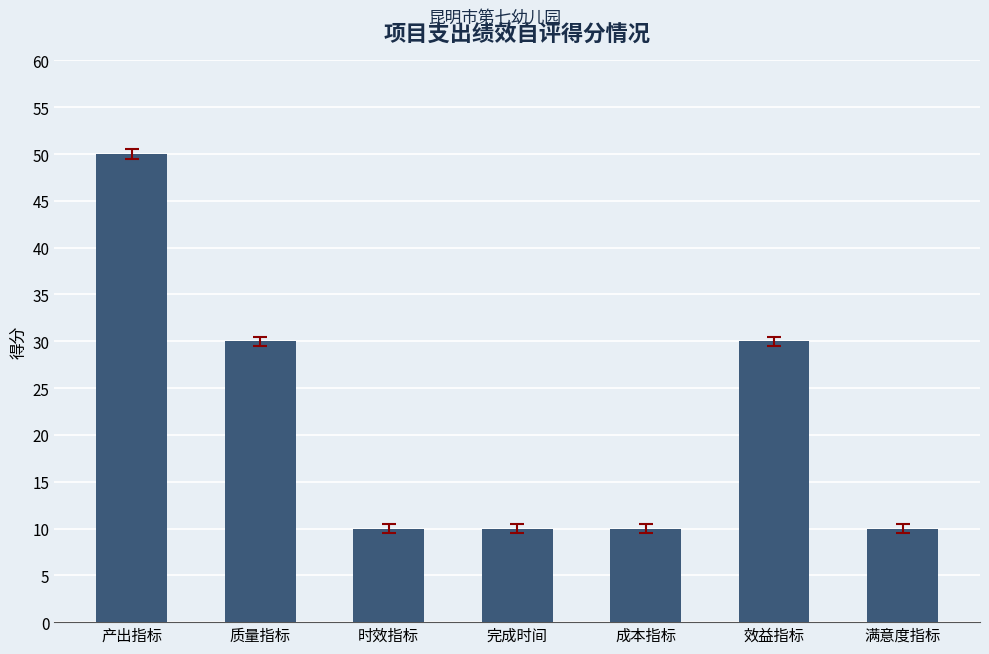

Does the chart contain any negative values?

No